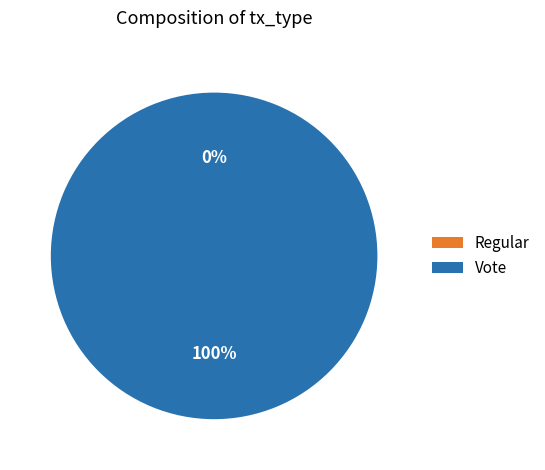

How many slices are in this pie chart?

2